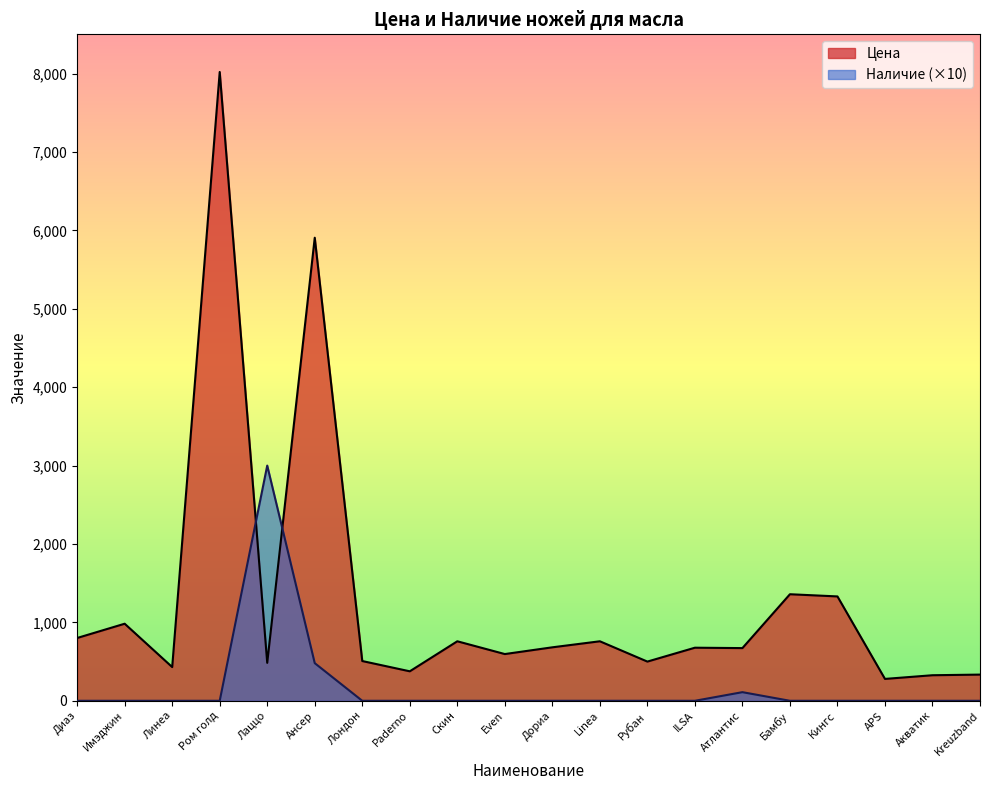

Between Диаз and Кингс, which series saw the biggest shift?

Цена